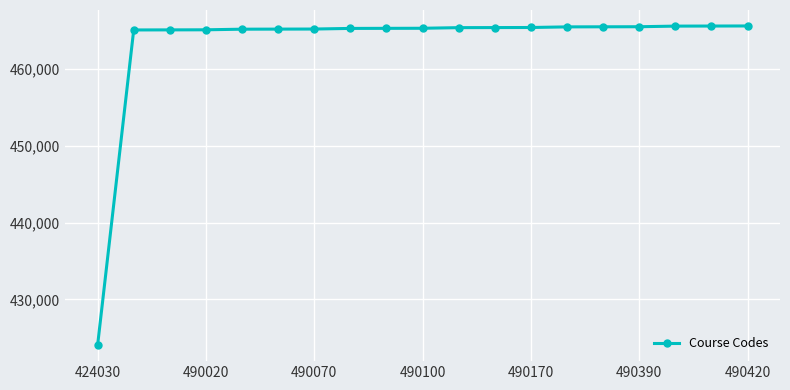

What is the difference between the maximum and minimum values?

41560